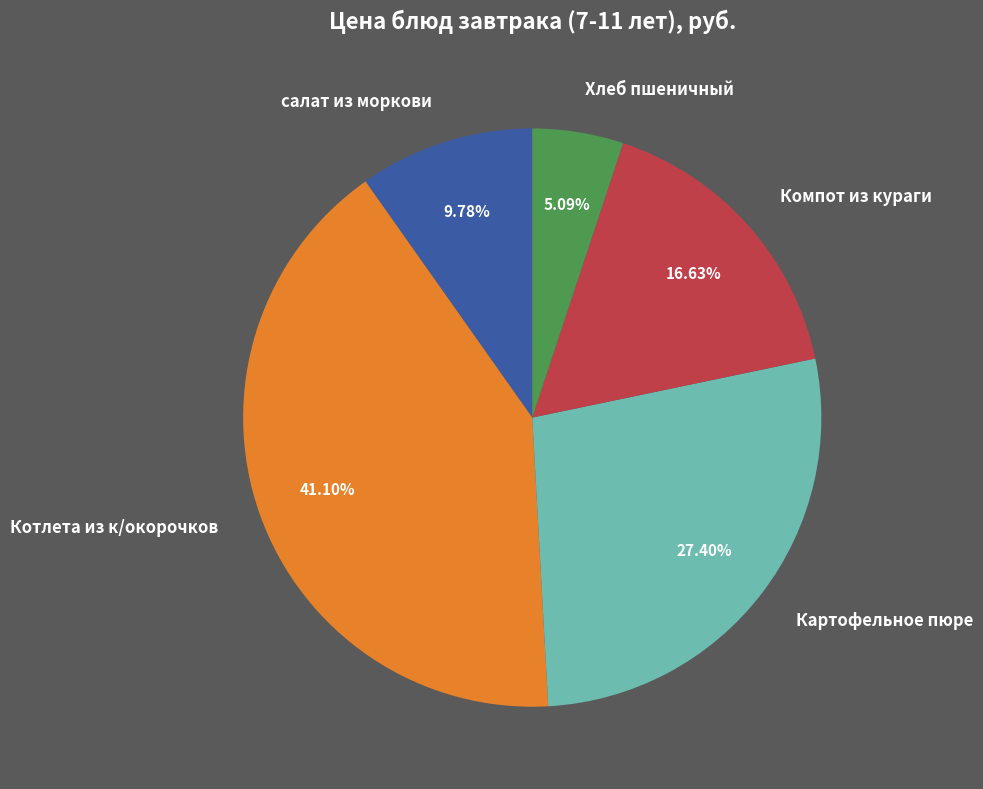

What portion of the pie excludes Компот из кураги?

83.4%